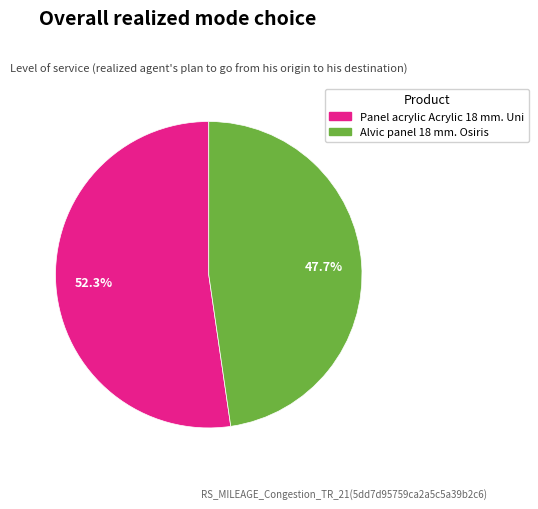

Approximately how many times larger is the value at Alvic panel 18 mm. Osiris compared to Panel acrylic Acrylic 18 mm. Uni?

0.9